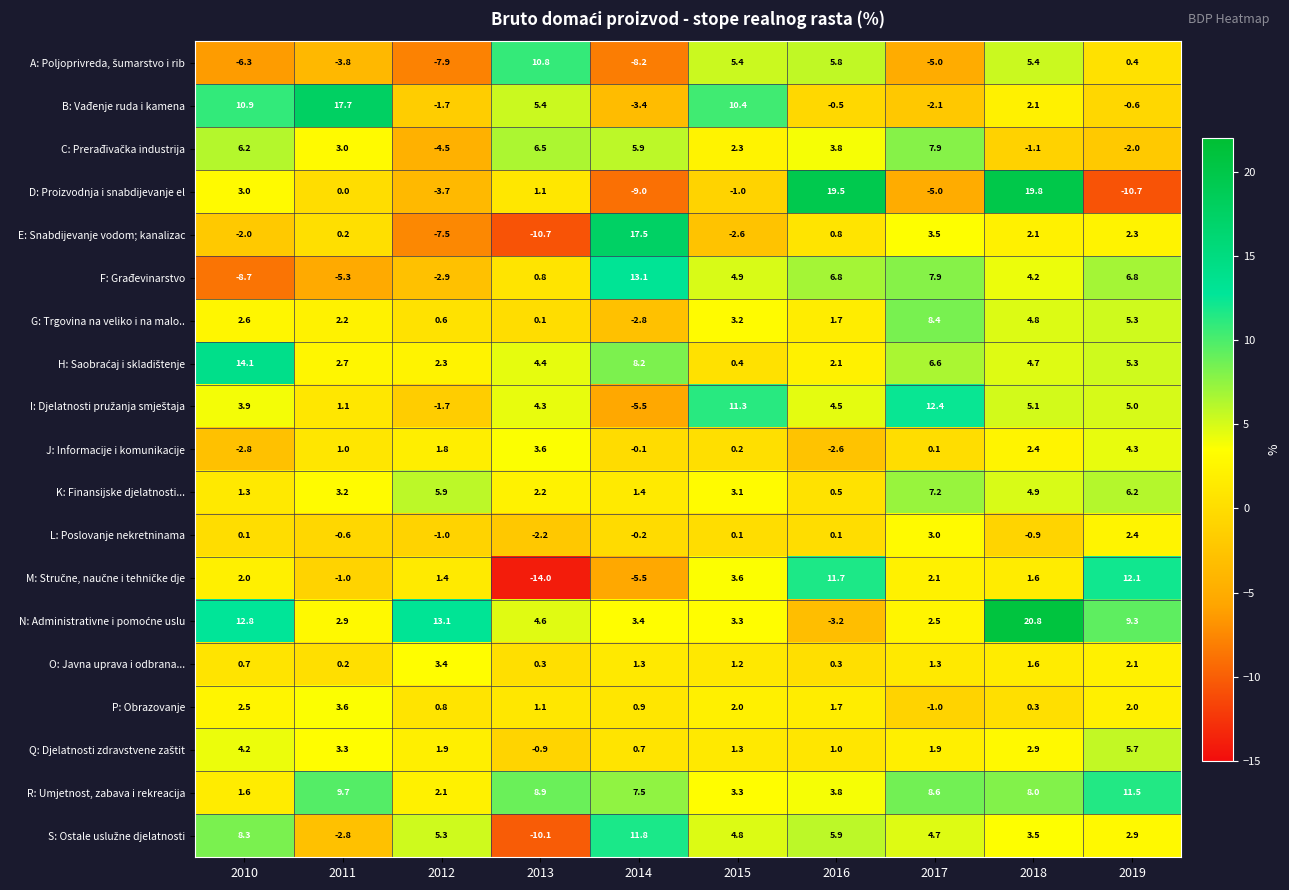

What is the minimum value shown in the chart?

-14.0